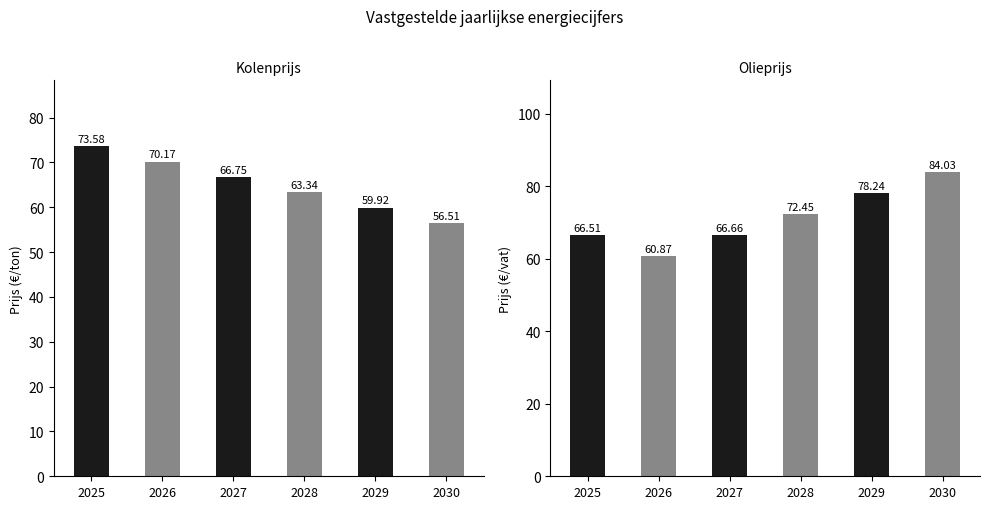

Is the value of Kolenprijs at 2030 greater than the value of Olieprijs at 2028?

No